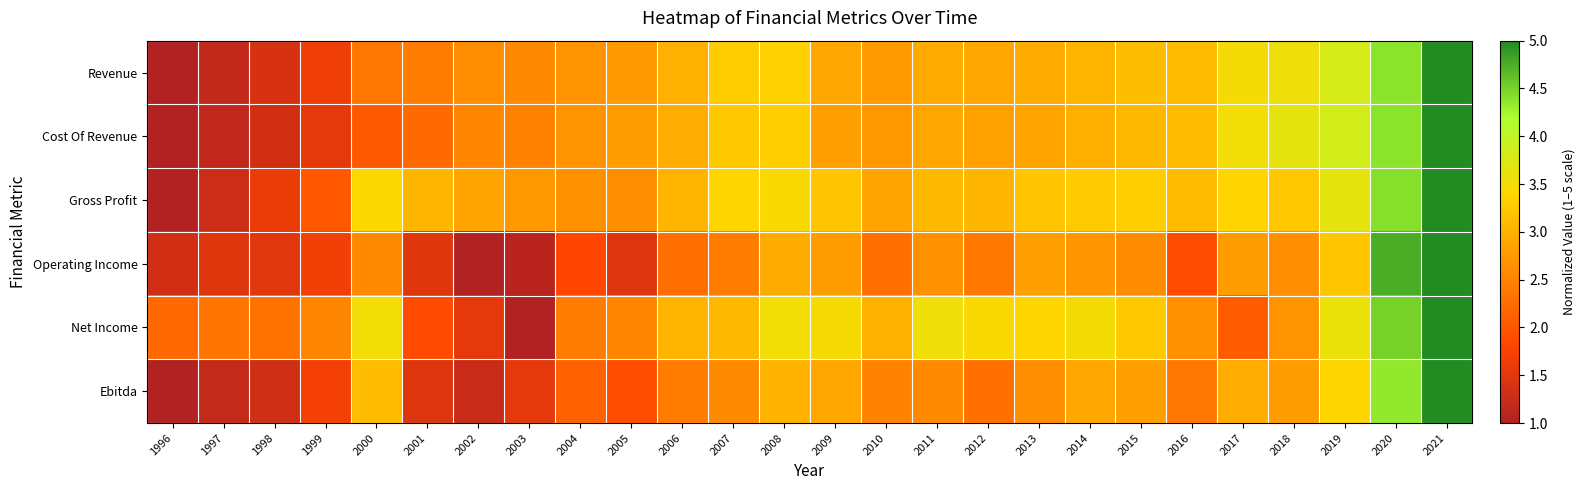

What is the difference between the highest and lowest values at 2003?

1.7